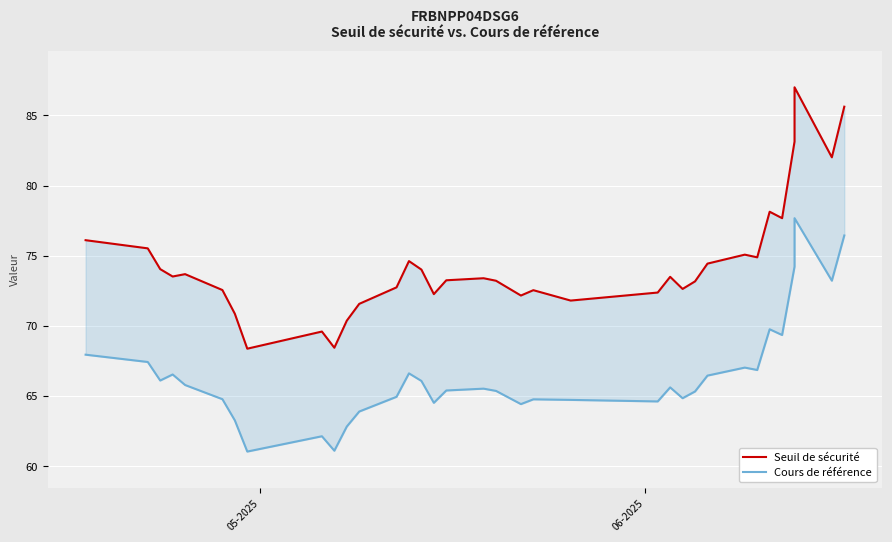

How many lines are shown in the chart?

2